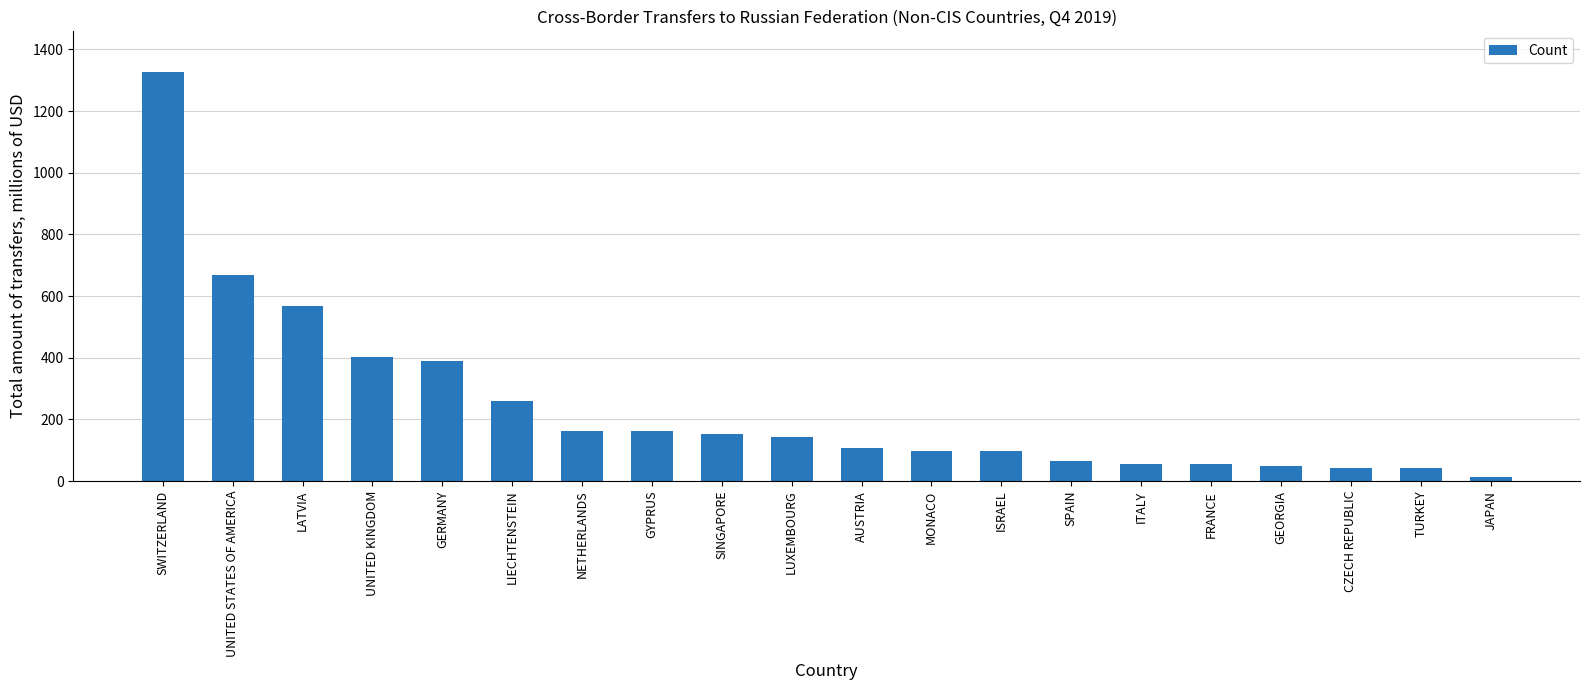

At which label is the value closest to 670?

UNITED STATES OF AMERICA